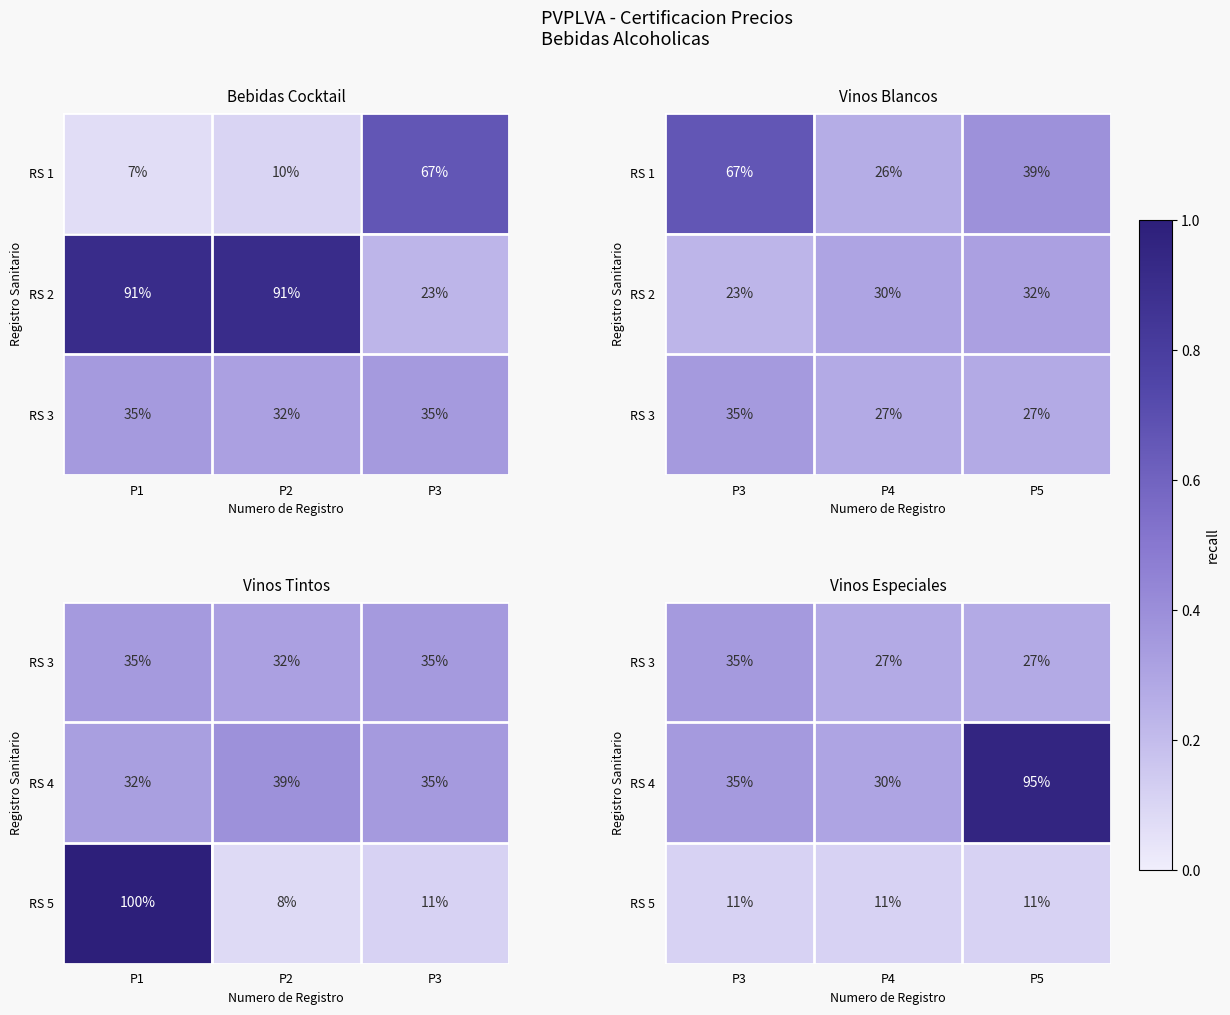

Is the value of RS 3 at P3 greater than the value of RS 5 at P5?

Yes